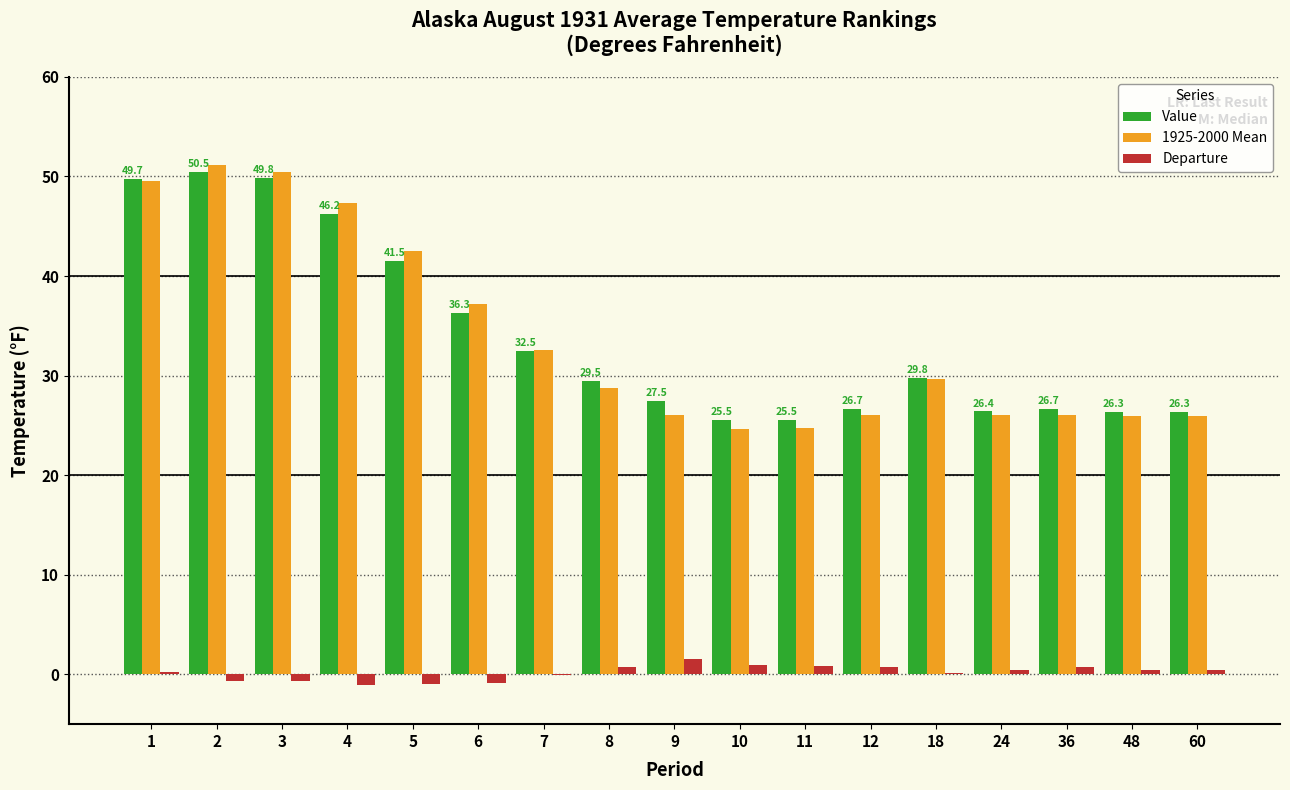

What is the difference between the Value values at 1 and 24?

23.3